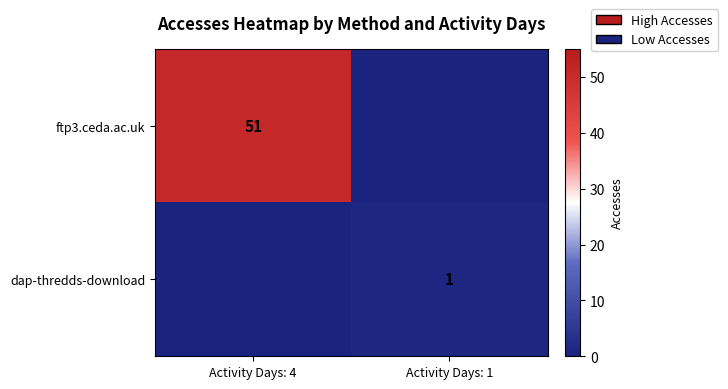

At how many categories does at least one series exceed 40?

1